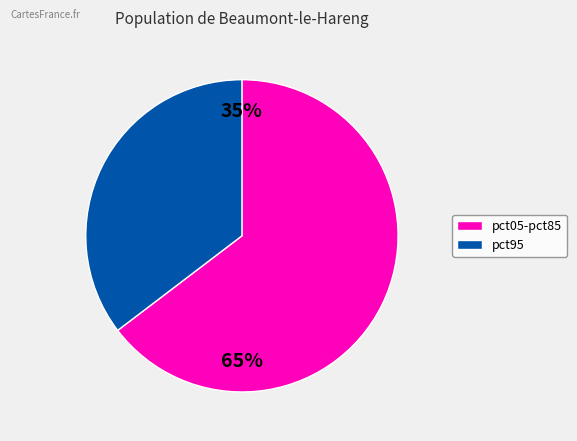

Is there any slice that represents more than half of the pie?

Yes